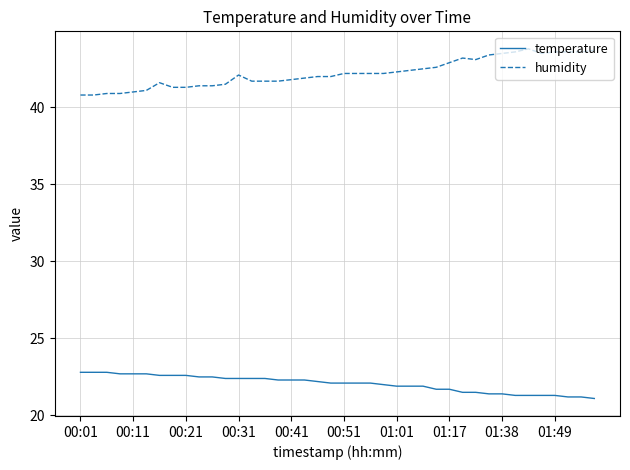

List the series in order of their peak value, highest first.

humidity, temperature